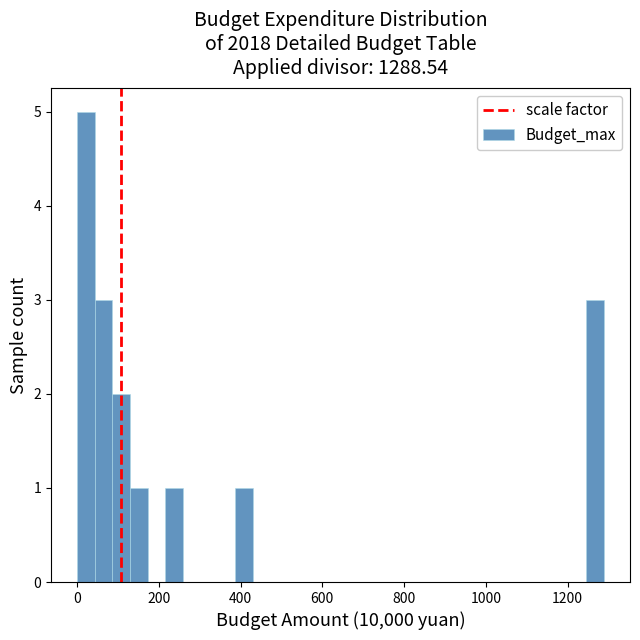

Around what value on the x-axis is the tallest bar? Give the approximate position of its centre, as read against the axis.

20